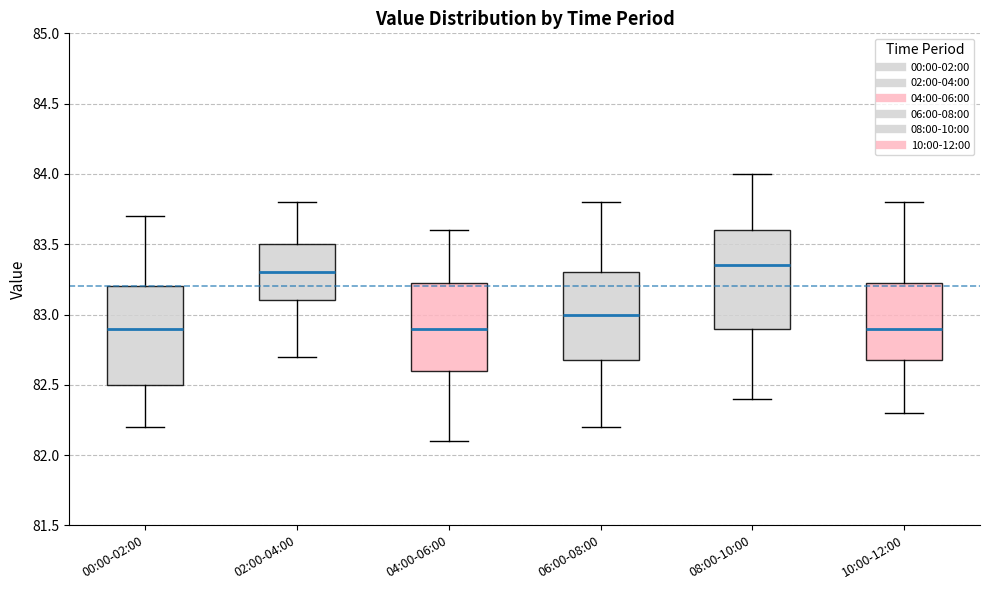

Reading left to right, read every box against the y-axis: the position of its median line, the range the box covers, and the ends of its whiskers. The values are not printed on the chart, so give them approximately, as read against the axis.

00:00-02:00: median 82.90, box 82.50 to 83.20, whiskers 82.20 to 83.70
02:00-04:00: median 83.30, box 83.10 to 83.50, whiskers 82.70 to 83.80
04:00-06:00: median 82.90, box 82.60 to 83.25, whiskers 82.10 to 83.60
06:00-08:00: median 83.00, box 82.70 to 83.30, whiskers 82.20 to 83.80
08:00-10:00: median 83.35, box 82.90 to 83.60, whiskers 82.40 to 84.00
10:00-12:00: median 82.90, box 82.70 to 83.25, whiskers 82.30 to 83.80